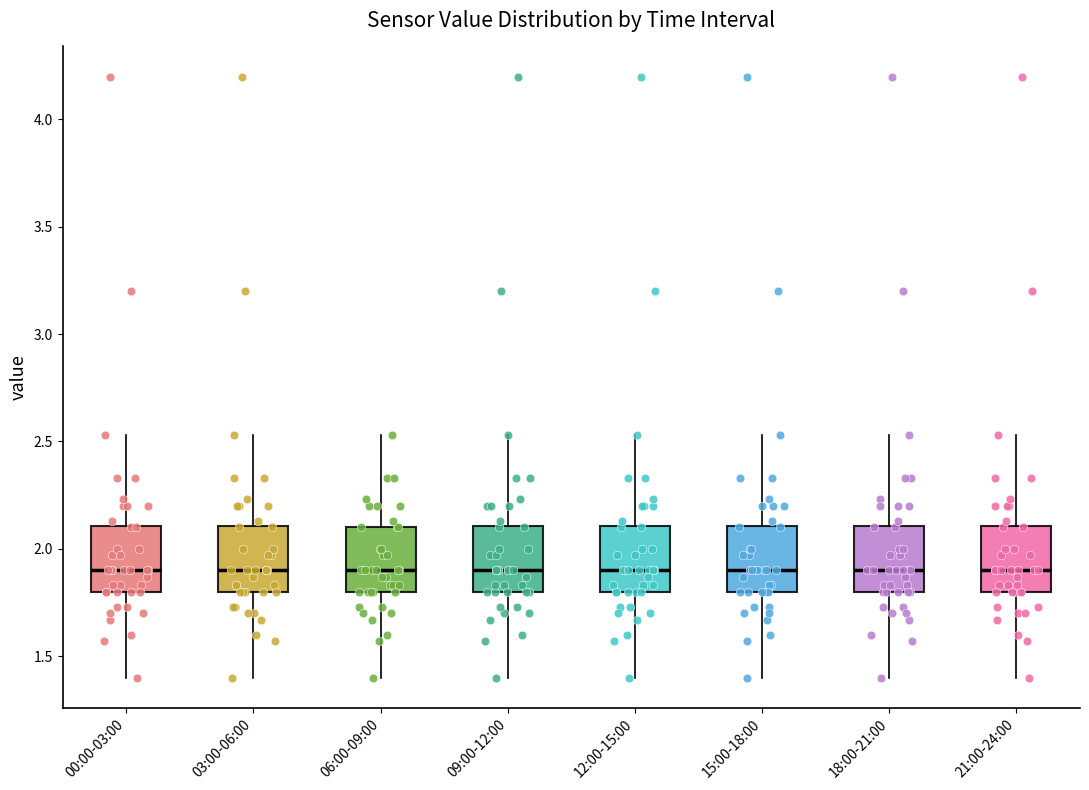

Reading left to right, transcribe this box plot: for each box, give where its median line is, the range the box spans, and where its two whiskers end, as read against the y-axis. The values are not printed on the chart, so give them approximately, as read against the axis.

00:00-03:00: median 1.90, box 1.80 to 2.10, whiskers 1.40 to 2.55
03:00-06:00: median 1.90, box 1.80 to 2.10, whiskers 1.40 to 2.55
06:00-09:00: median 1.90, box 1.80 to 2.10, whiskers 1.40 to 2.55
09:00-12:00: median 1.90, box 1.80 to 2.10, whiskers 1.40 to 2.55
12:00-15:00: median 1.90, box 1.80 to 2.10, whiskers 1.40 to 2.55
15:00-18:00: median 1.90, box 1.80 to 2.10, whiskers 1.40 to 2.55
18:00-21:00: median 1.90, box 1.80 to 2.10, whiskers 1.40 to 2.55
21:00-24:00: median 1.90, box 1.80 to 2.10, whiskers 1.40 to 2.55